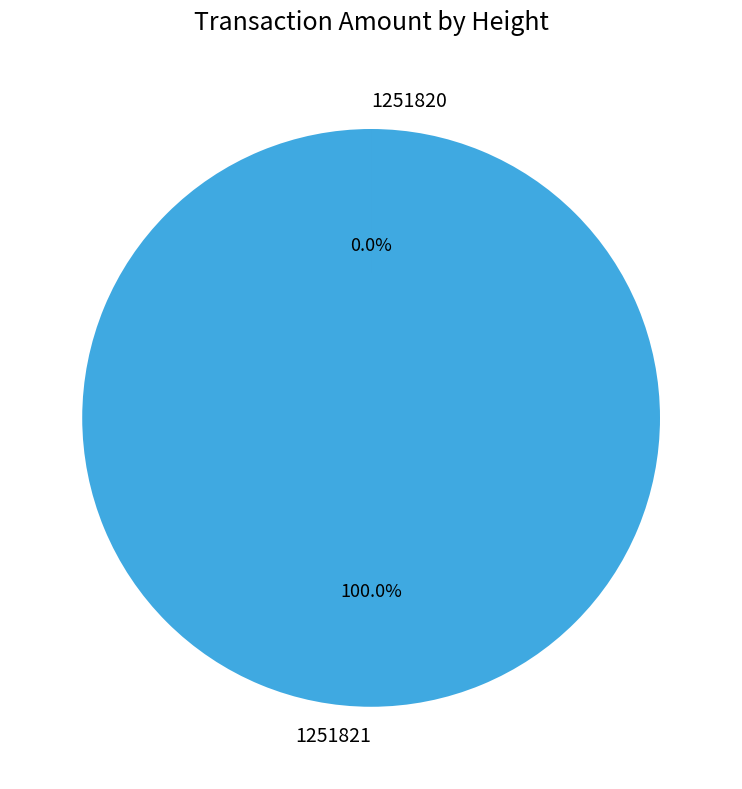

Is it true that 1251821 is 99% of the pie?

False